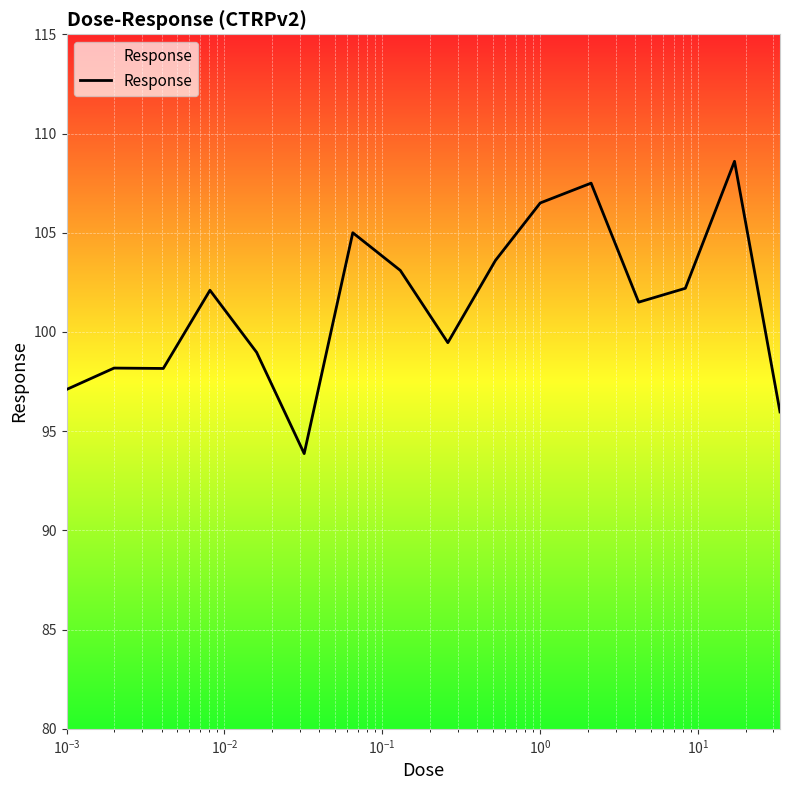

What is the maximum value shown in the chart?

108.6